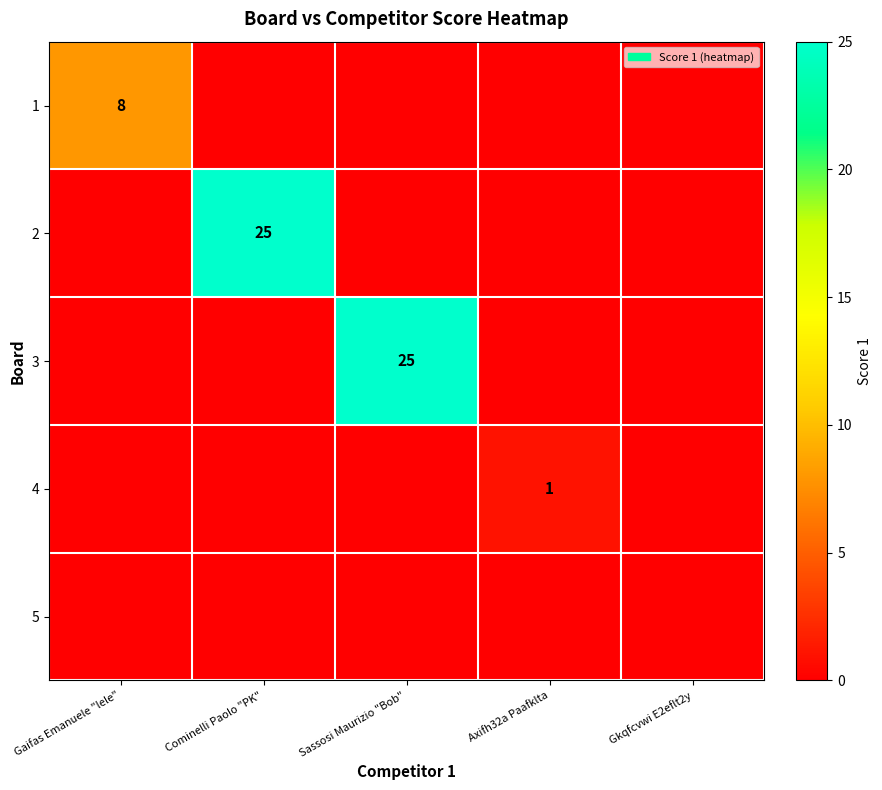

The value of 4 at Axifh32a Paafklta is 1. True or false?

True